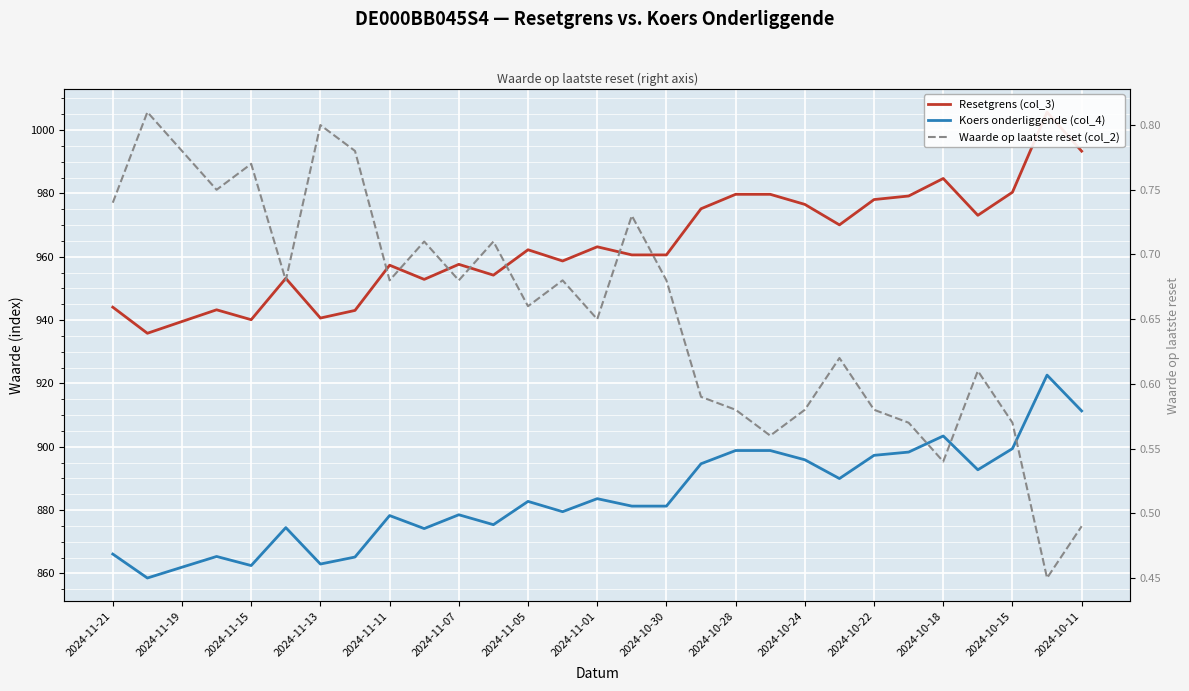

What is the difference between the Waarde op laatste reset (col_2) values at 27 and 2024-10-15?

0.2